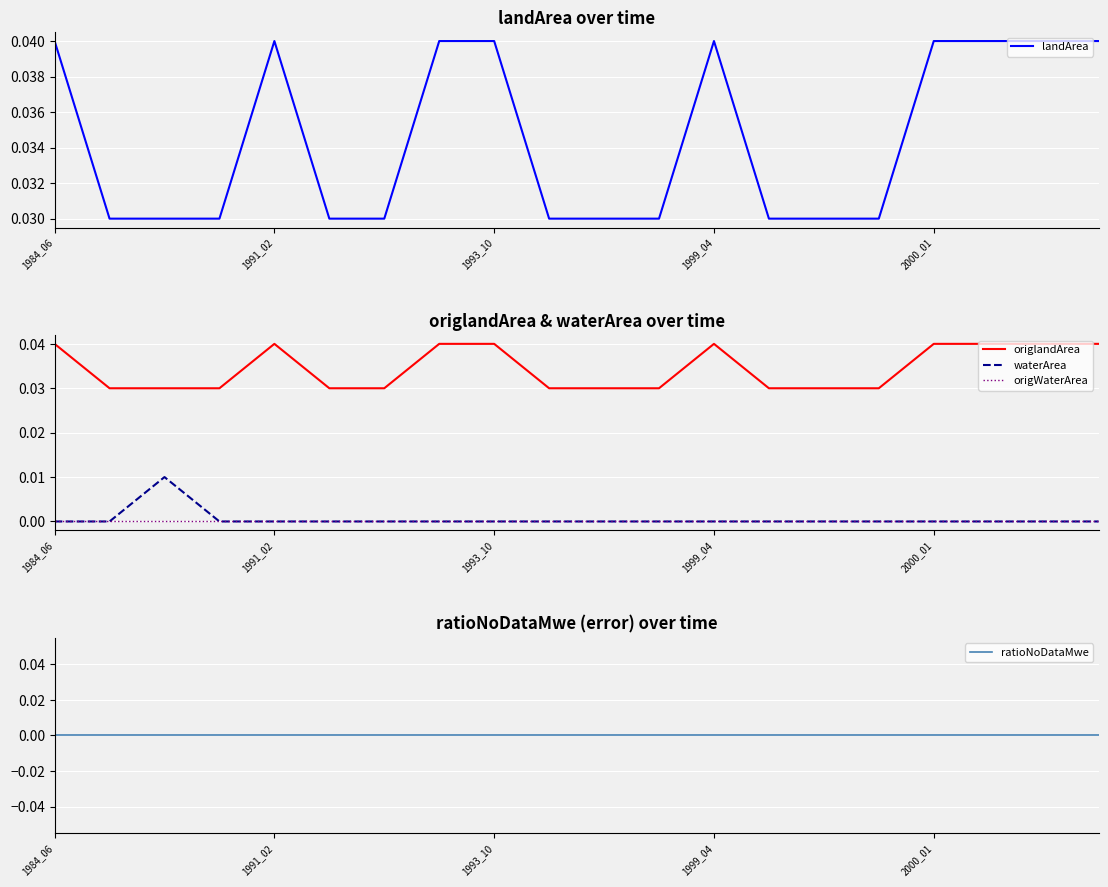

True or false: origWaterArea has more than 2 points higher than both neighbors.

False